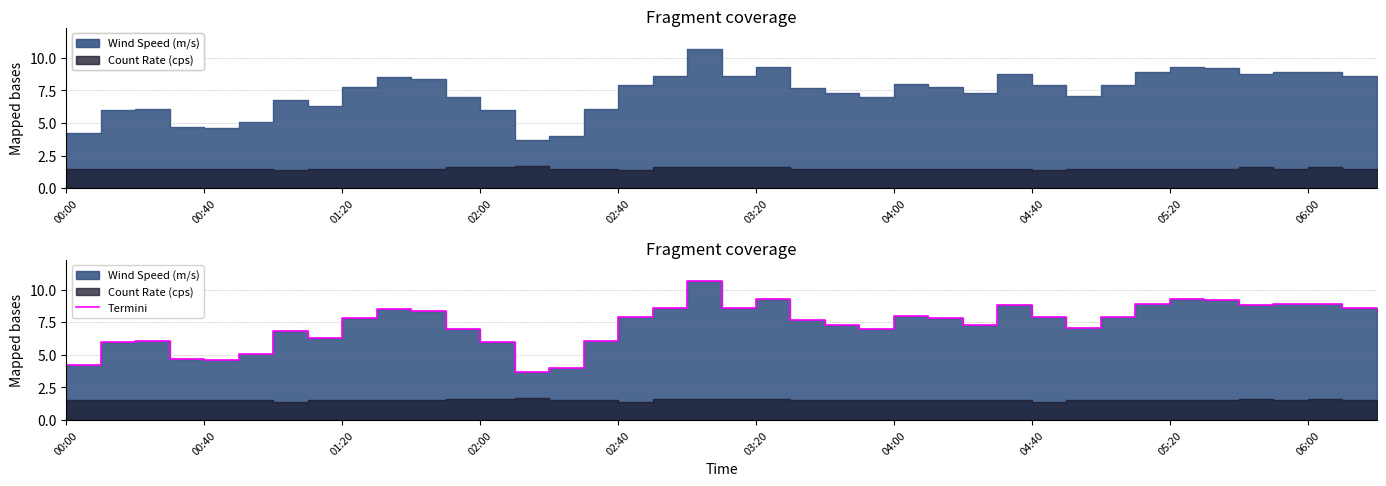

At which label is the value closest to 7?

11